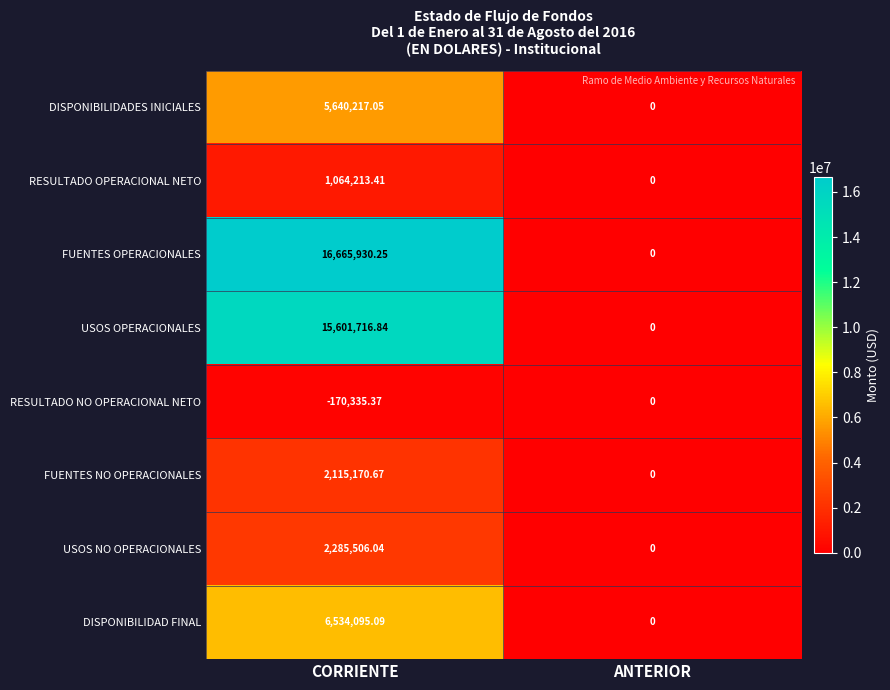

Which category has the highest value in the DISPONIBILIDADES INICIALES series?

CORRIENTE